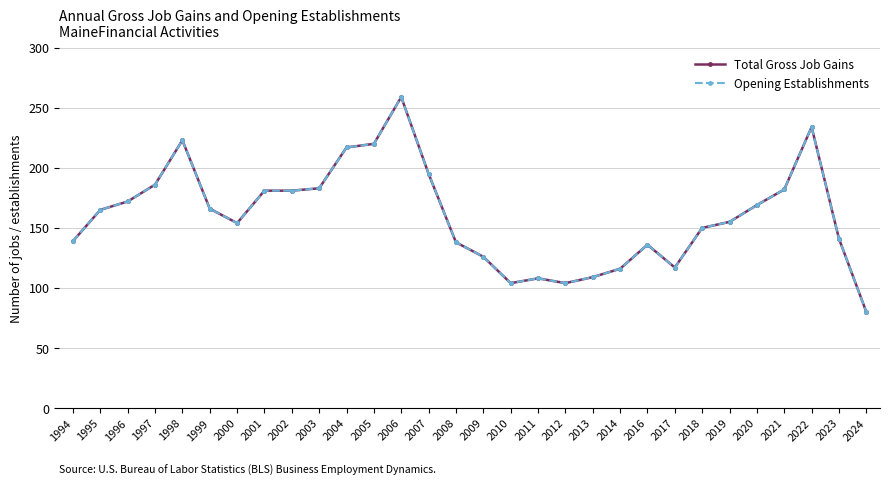

Is this an area chart (filled region under the line)?

No